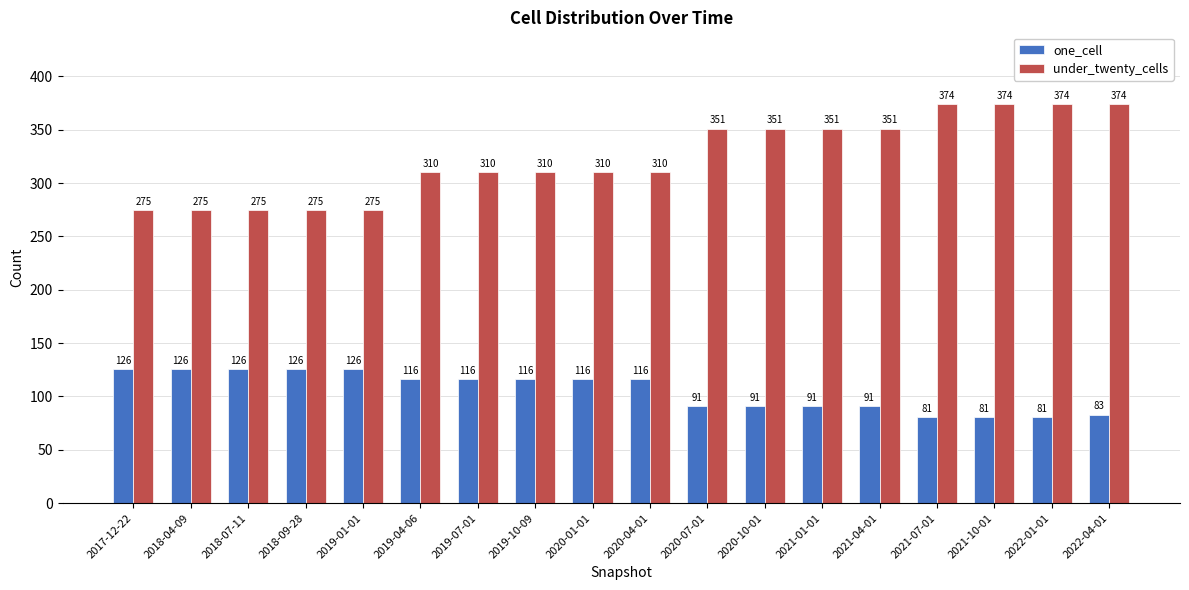

Which series has the largest range (max minus min)?

under_twenty_cells